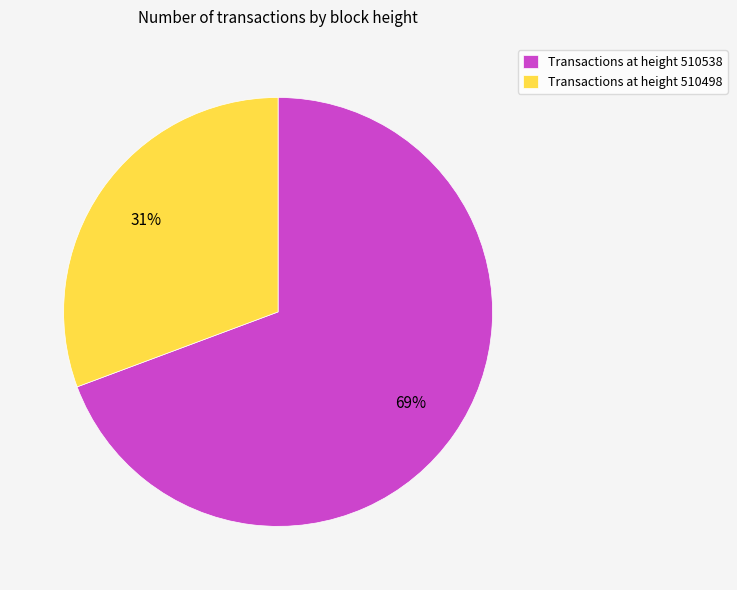

Combined, do Transactions at height 510538 and Transactions at height 510498 account for over 50%?

Yes